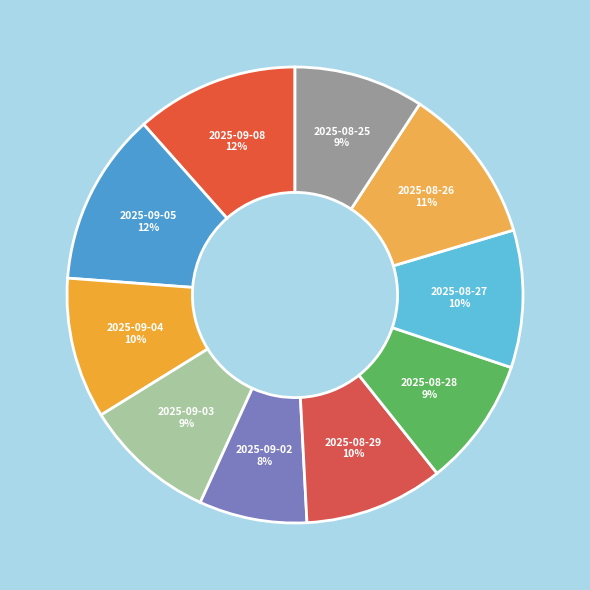

Combined, do 2025-08-26 and 2025-09-08 account for over 50%?

No